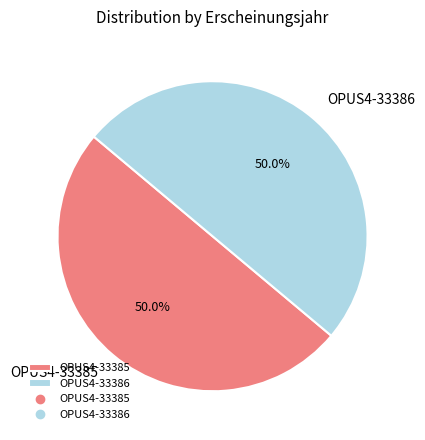

Is it true that OPUS4-33385 is 50% of the pie?

True